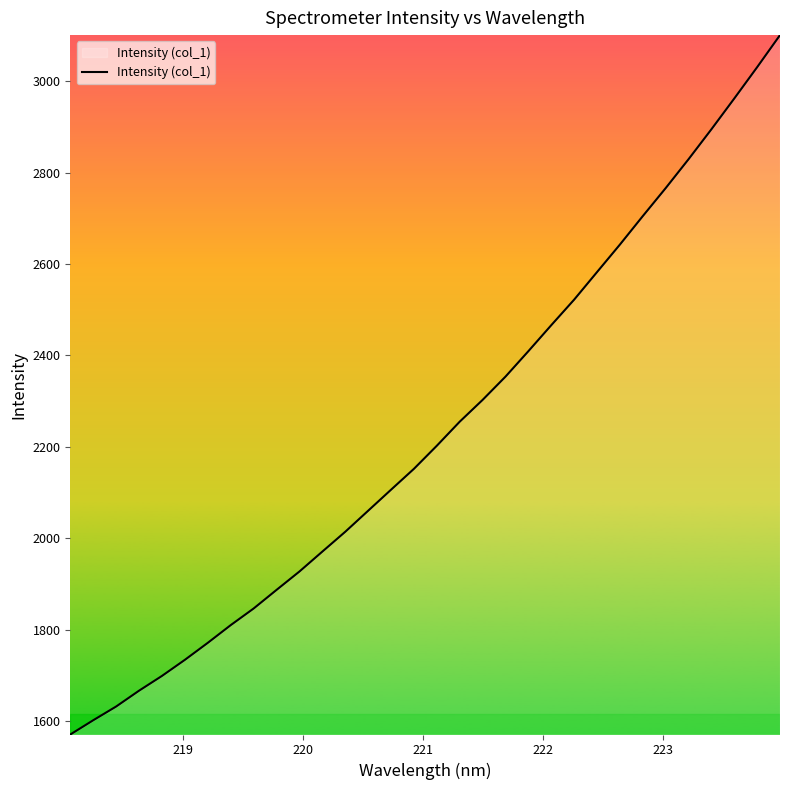

What is the minimum value shown in the chart?

1570.4